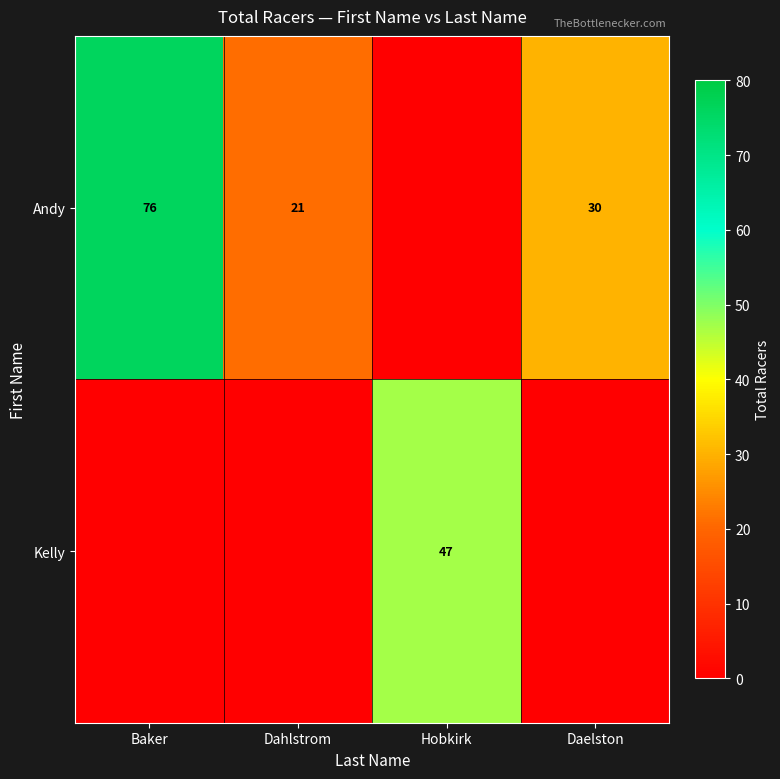

Is it true that Andy equals 21 at Dahlstrom?

True